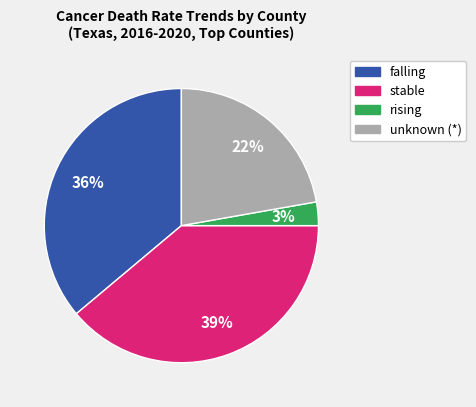

Count the number of slices in the pie.

4